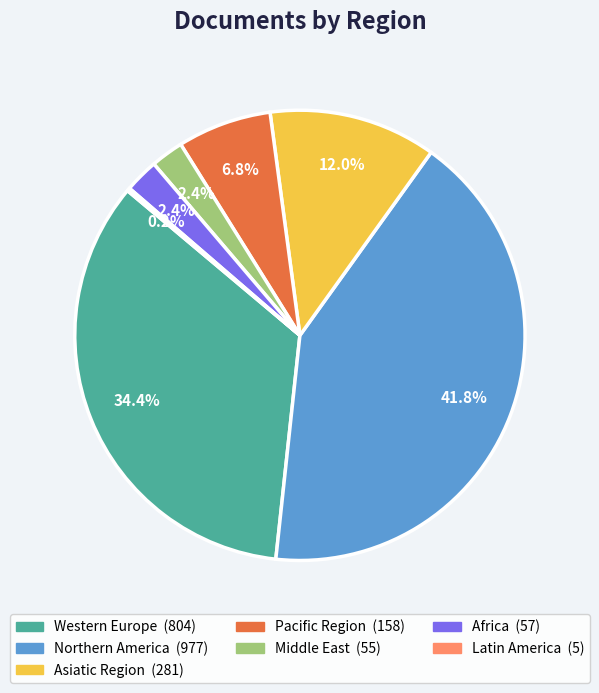

True or false: Middle East accounts for 9% of the total.

False